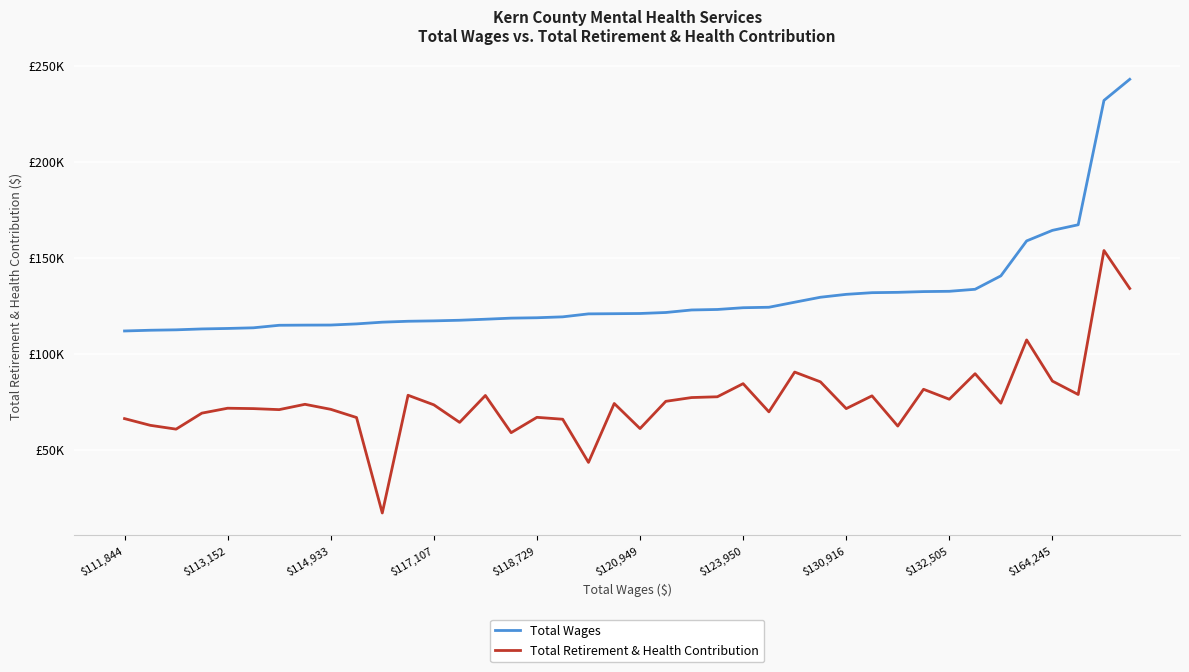

Rank the series by their average value, from highest to lowest.

Total Wages, Total Retirement & Health Contribution